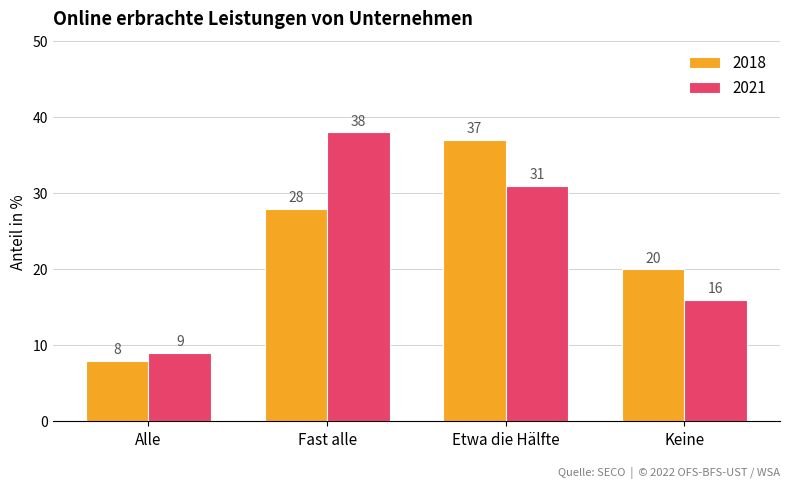

What is the minimum value shown in the chart?

8